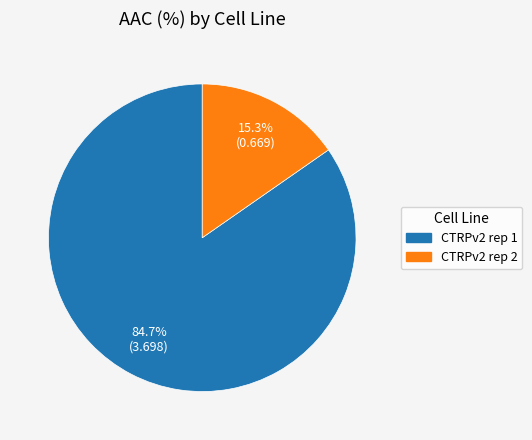

Rank the categories by value from lowest to highest.

CTRPv2 rep 2, CTRPv2 rep 1